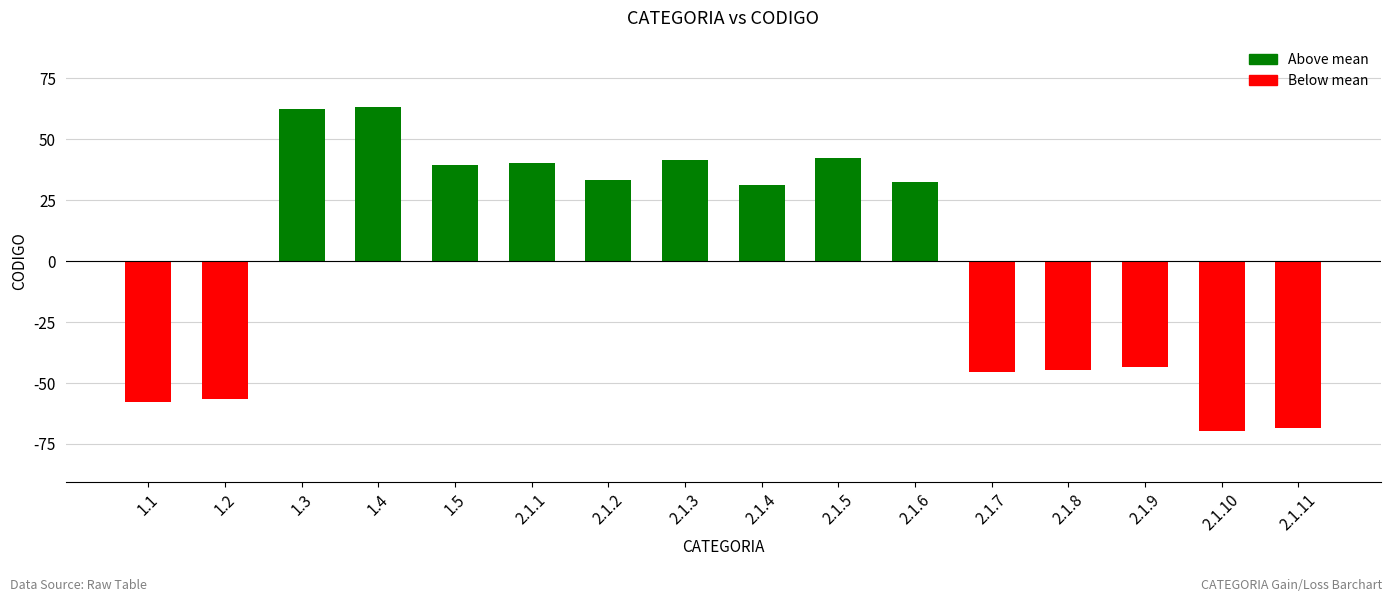

How many values are above zero?

9